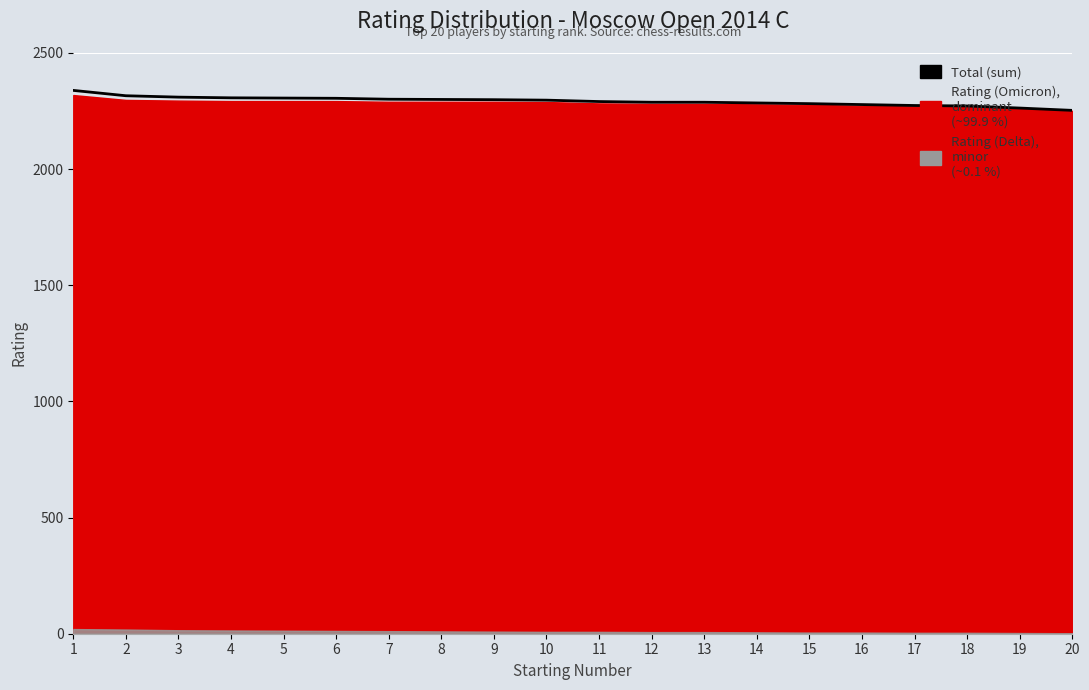

What is the value of the 9th point from the left?

2299